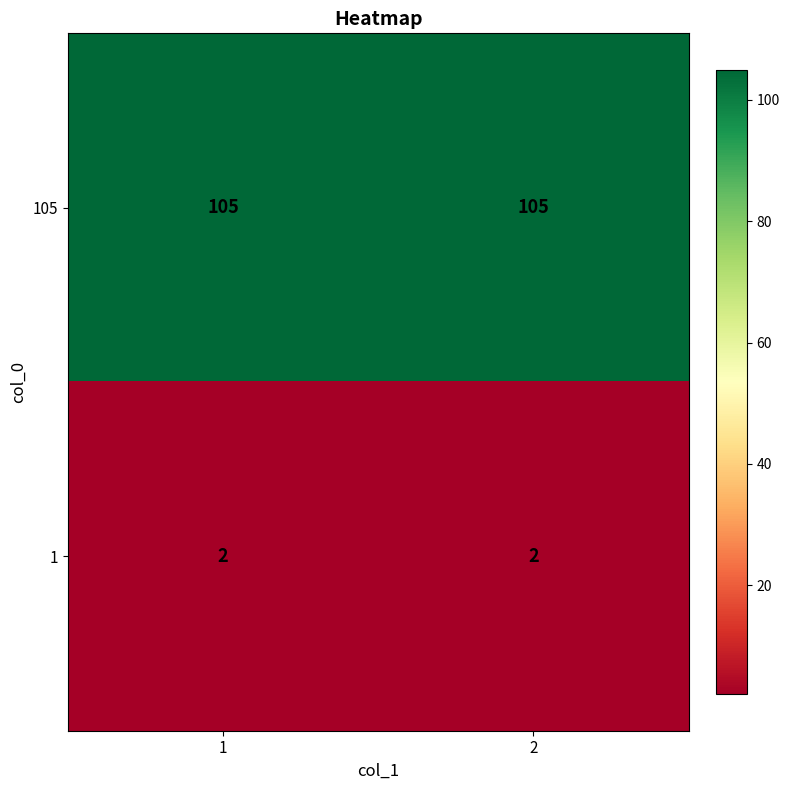

True or false: 105 has a value of 32 at 1.

False